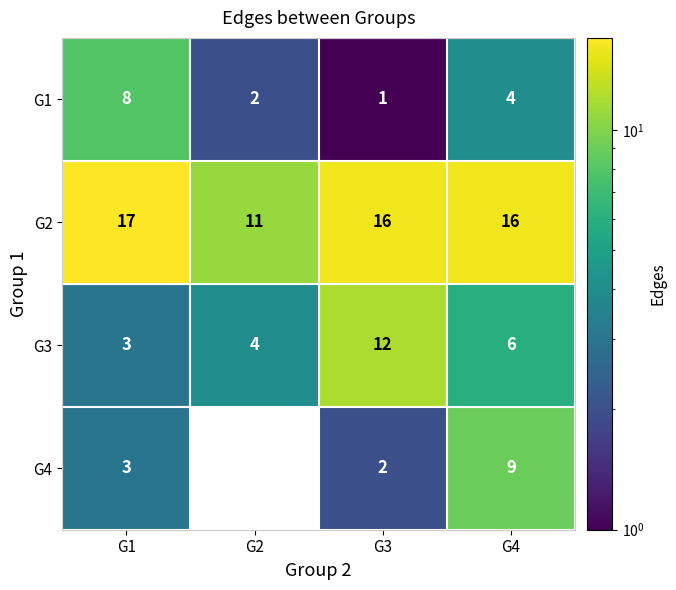

What is the difference between the maximum and minimum values in the G1 series?

7